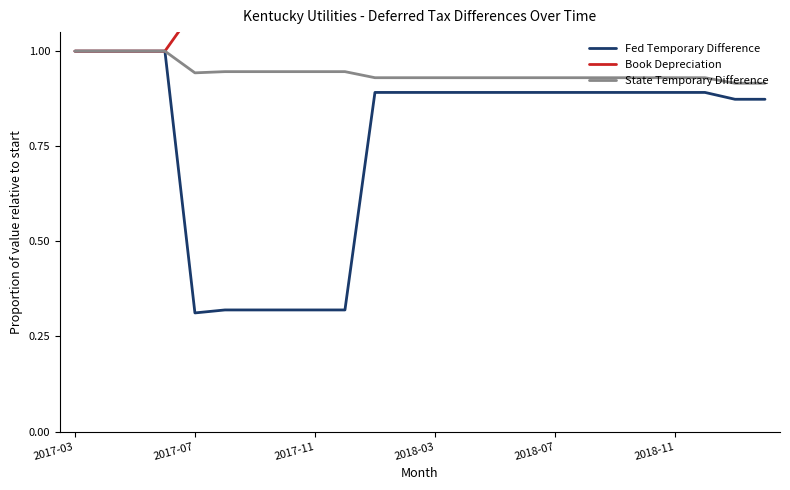

What is the minimum value shown in the chart?

0.3